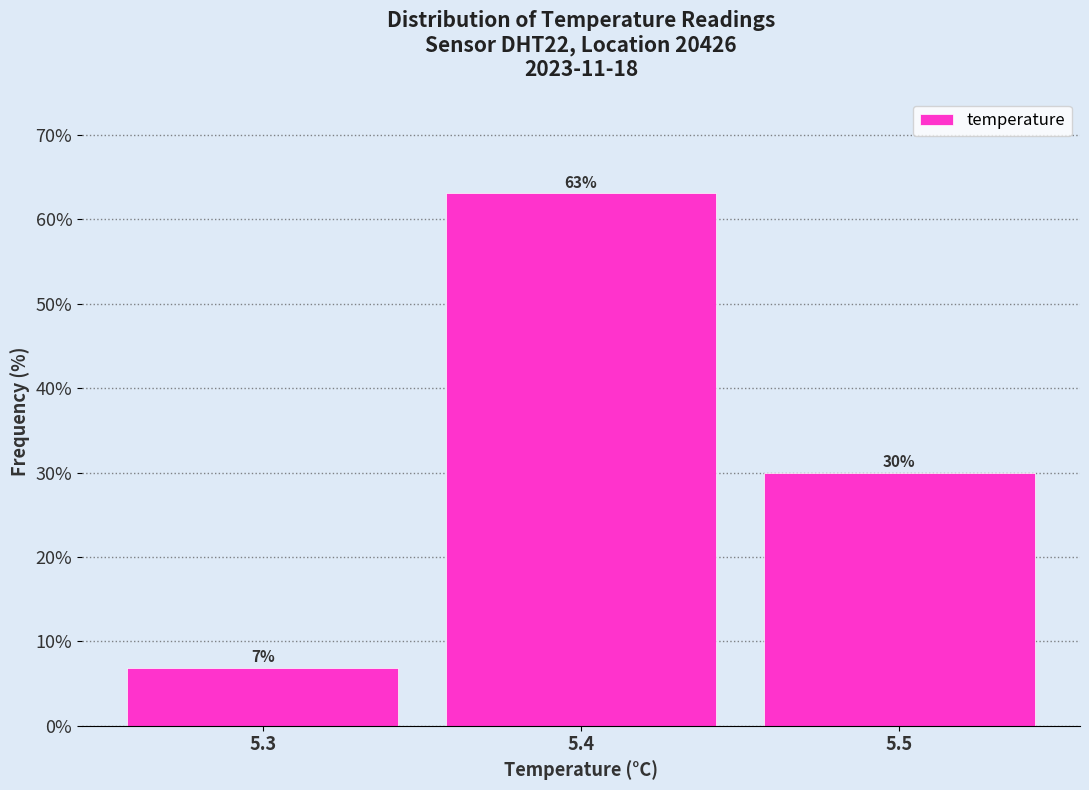

What is the sum of all values?

100.0